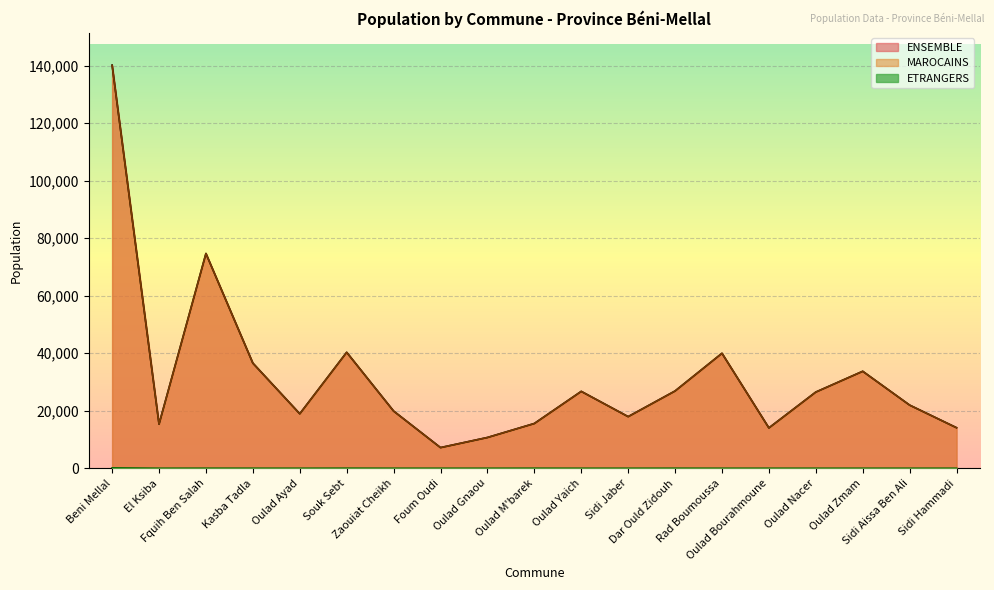

What are all the series names shown in the legend?

ENSEMBLE, MAROCAINS, ETRANGERS